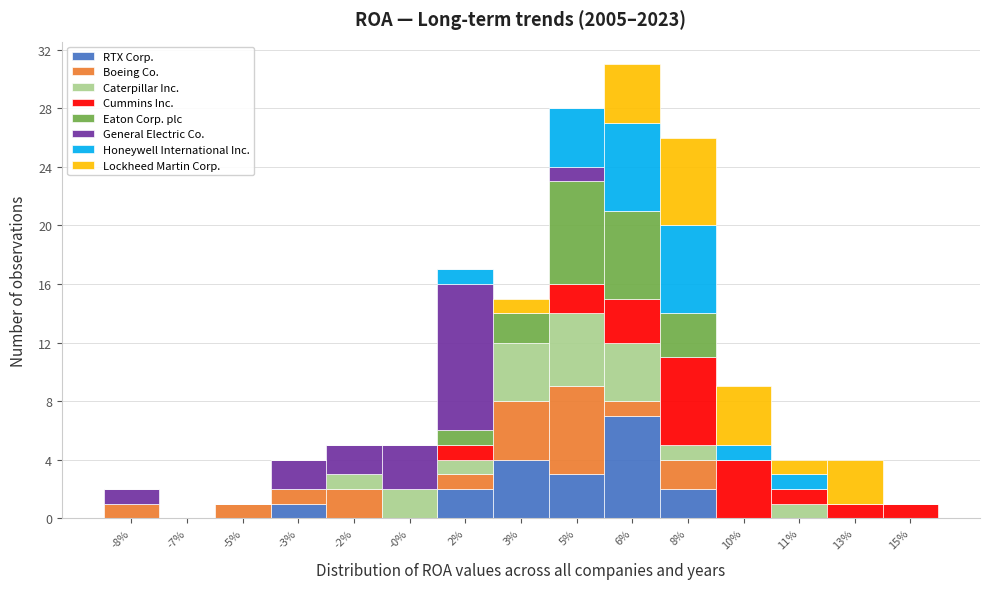

What is the total value across all series at -3%?

4